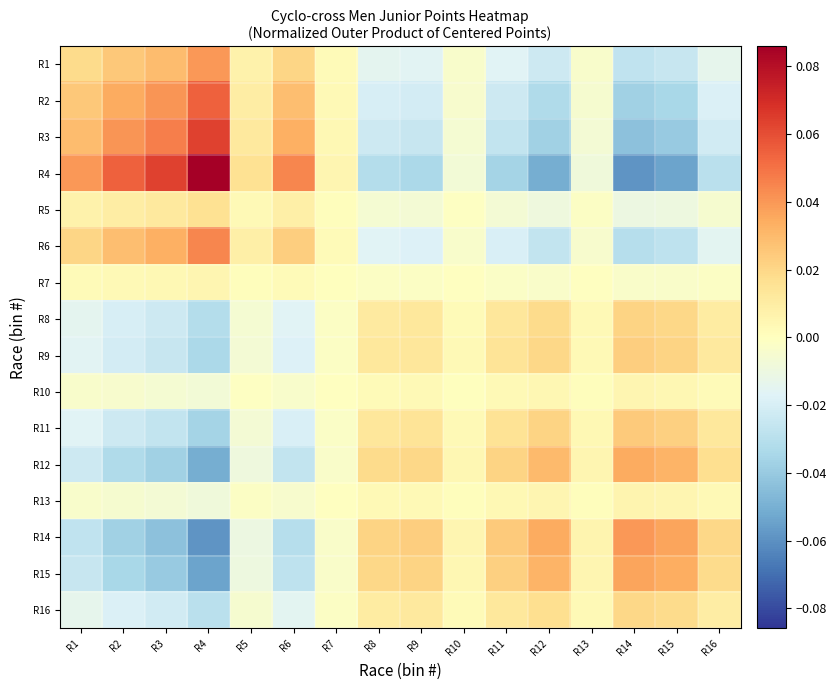

Reading left to right, transcribe all the data shown in this chart.

R1: R1=0.0	R2=0.0	R3=0.0	R4=0.0	R5=0.0	R6=0.0	R7=0.0	R8=-0.0	R9=-0.0	R10=-0.0	R11=-0.0	R12=-0.0	R13=-0.0	R14=-0.0	R15=-0.0	R16=-0.0
R2: R1=0.0	R2=0.0	R3=0.0	R4=0.1	R5=0.0	R6=0.0	R7=0.0	R8=-0.0	R9=-0.0	R10=-0.0	R11=-0.0	R12=-0.0	R13=-0.0	R14=-0.0	R15=-0.0	R16=-0.0
R3: R1=0.0	R2=0.0	R3=0.0	R4=0.1	R5=0.0	R6=0.0	R7=0.0	R8=-0.0	R9=-0.0	R10=-0.0	R11=-0.0	R12=-0.0	R13=-0.0	R14=-0.0	R15=-0.0	R16=-0.0
R4: R1=0.0	R2=0.1	R3=0.1	R4=0.1	R5=0.0	R6=0.0	R7=0.0	R8=-0.0	R9=-0.0	R10=-0.0	R11=-0.0	R12=-0.1	R13=-0.0	R14=-0.1	R15=-0.1	R16=-0.0
R5: R1=0.0	R2=0.0	R3=0.0	R4=0.0	R5=0.0	R6=0.0	R7=0.0	R8=-0.0	R9=-0.0	R10=-0.0	R11=-0.0	R12=-0.0	R13=-0.0	R14=-0.0	R15=-0.0	R16=-0.0
R6: R1=0.0	R2=0.0	R3=0.0	R4=0.0	R5=0.0	R6=0.0	R7=0.0	R8=-0.0	R9=-0.0	R10=-0.0	R11=-0.0	R12=-0.0	R13=-0.0	R14=-0.0	R15=-0.0	R16=-0.0
R7: R1=0.0	R2=0.0	R3=0.0	R4=0.0	R5=0.0	R6=0.0	R7=0.0	R8=-0.0	R9=-0.0	R10=-0.0	R11=-0.0	R12=-0.0	R13=-0.0	R14=-0.0	R15=-0.0	R16=-0.0
R8: R1=-0.0	R2=-0.0	R3=-0.0	R4=-0.0	R5=-0.0	R6=-0.0	R7=-0.0	R8=0.0	R9=0.0	R10=0.0	R11=0.0	R12=0.0	R13=0.0	R14=0.0	R15=0.0	R16=0.0
R9: R1=-0.0	R2=-0.0	R3=-0.0	R4=-0.0	R5=-0.0	R6=-0.0	R7=-0.0	R8=0.0	R9=0.0	R10=0.0	R11=0.0	R12=0.0	R13=0.0	R14=0.0	R15=0.0	R16=0.0
R10: R1=-0.0	R2=-0.0	R3=-0.0	R4=-0.0	R5=-0.0	R6=-0.0	R7=-0.0	R8=0.0	R9=0.0	R10=0.0	R11=0.0	R12=0.0	R13=0.0	R14=0.0	R15=0.0	R16=0.0
R11: R1=-0.0	R2=-0.0	R3=-0.0	R4=-0.0	R5=-0.0	R6=-0.0	R7=-0.0	R8=0.0	R9=0.0	R10=0.0	R11=0.0	R12=0.0	R13=0.0	R14=0.0	R15=0.0	R16=0.0
R12: R1=-0.0	R2=-0.0	R3=-0.0	R4=-0.1	R5=-0.0	R6=-0.0	R7=-0.0	R8=0.0	R9=0.0	R10=0.0	R11=0.0	R12=0.0	R13=0.0	R14=0.0	R15=0.0	R16=0.0
R13: R1=-0.0	R2=-0.0	R3=-0.0	R4=-0.0	R5=-0.0	R6=-0.0	R7=-0.0	R8=0.0	R9=0.0	R10=0.0	R11=0.0	R12=0.0	R13=0.0	R14=0.0	R15=0.0	R16=0.0
R14: R1=-0.0	R2=-0.0	R3=-0.0	R4=-0.1	R5=-0.0	R6=-0.0	R7=-0.0	R8=0.0	R9=0.0	R10=0.0	R11=0.0	R12=0.0	R13=0.0	R14=0.0	R15=0.0	R16=0.0
R15: R1=-0.0	R2=-0.0	R3=-0.0	R4=-0.1	R5=-0.0	R6=-0.0	R7=-0.0	R8=0.0	R9=0.0	R10=0.0	R11=0.0	R12=0.0	R13=0.0	R14=0.0	R15=0.0	R16=0.0
R16: R1=-0.0	R2=-0.0	R3=-0.0	R4=-0.0	R5=-0.0	R6=-0.0	R7=-0.0	R8=0.0	R9=0.0	R10=0.0	R11=0.0	R12=0.0	R13=0.0	R14=0.0	R15=0.0	R16=0.0